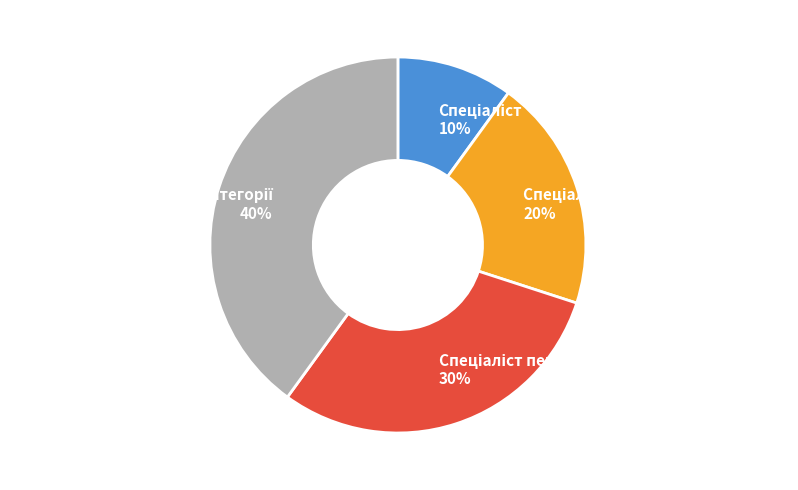

Is there a majority slice in this chart?

No